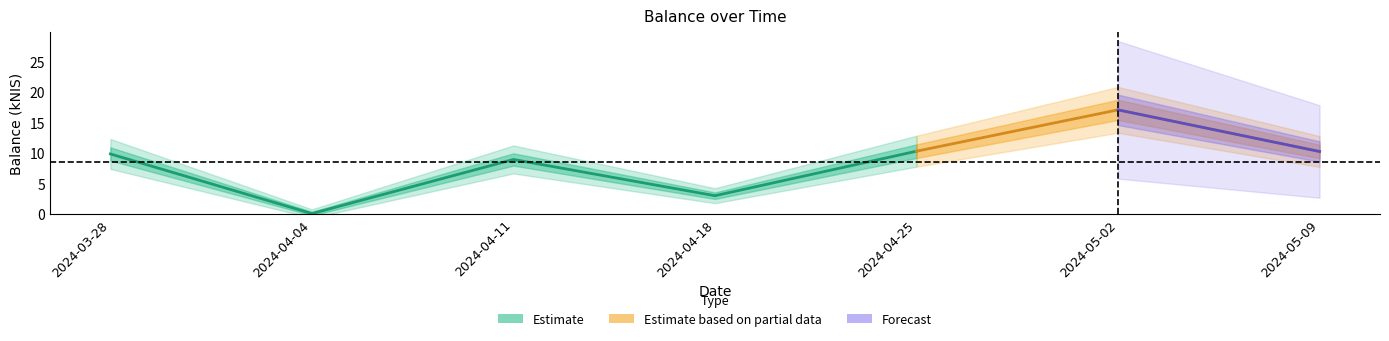

What is the value of the 1st point from the left?

9.8